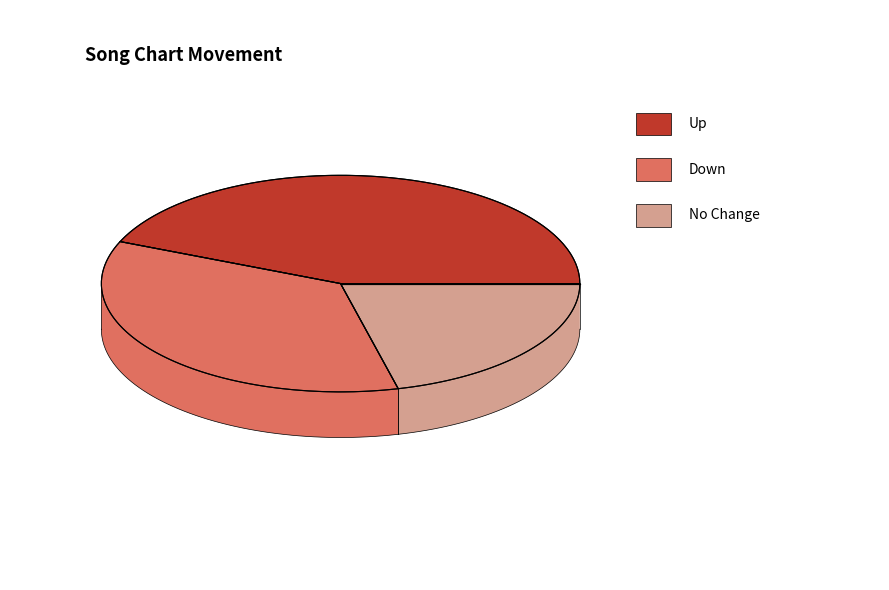

Is the sum of up and down greater than half?

Yes